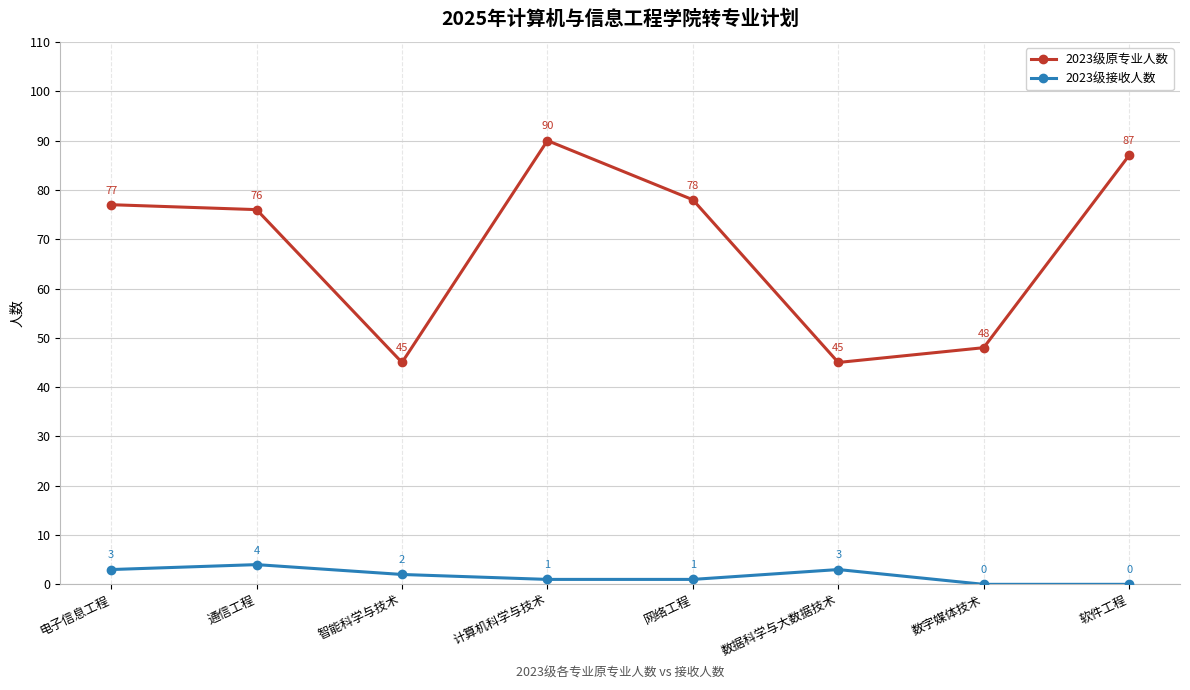

True or false: 2023级接收人数 and 2023级原专业人数 cross at least once.

False